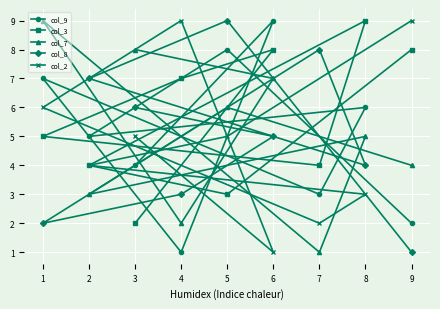

List the series in order of their peak value, lowest first.

col_9, col_3, col_7, col_8, col_2